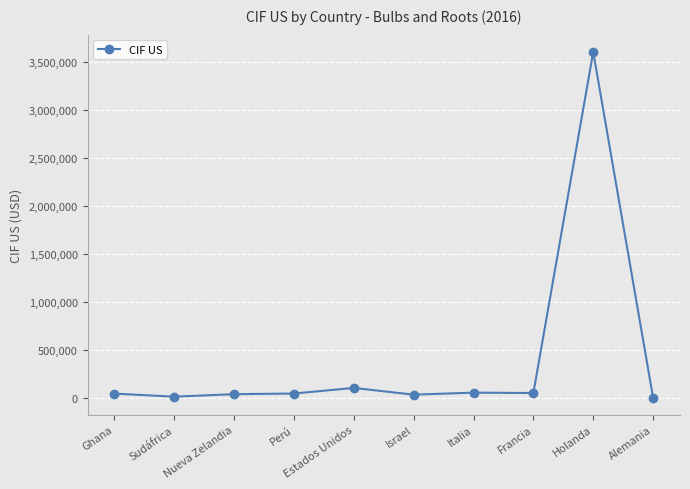

What is the label of the 2nd point from the left?

Sudáfrica